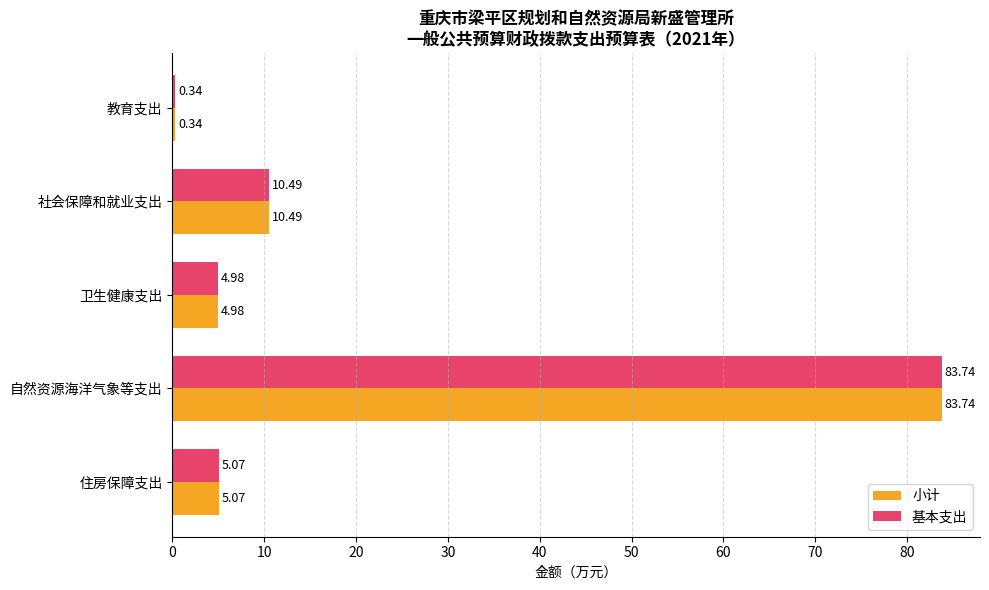

At which category is the sum across all series the highest?

自然资源海洋气象等支出